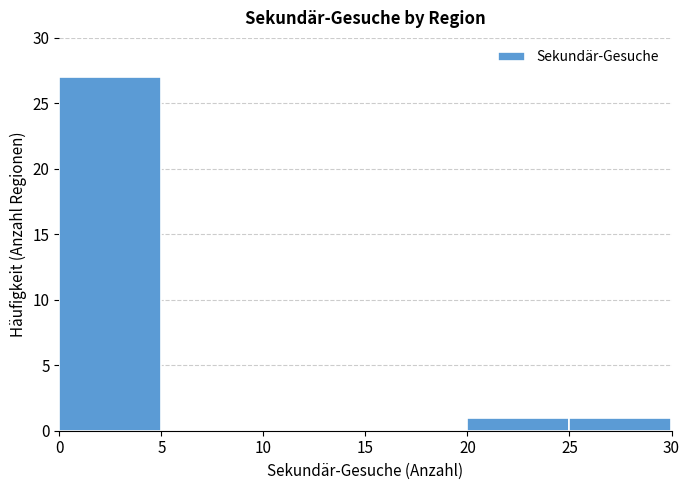

Reading left to right, transcribe this chart: for each bar, give the range it covers on the x-axis and its height. The values are not printed on the chart, so give them approximately, as read against the axis.

0 to 5: 27
5 to 10: 0
10 to 15: 0
15 to 20: 0
20 to 25: 1
25 to 30: 1